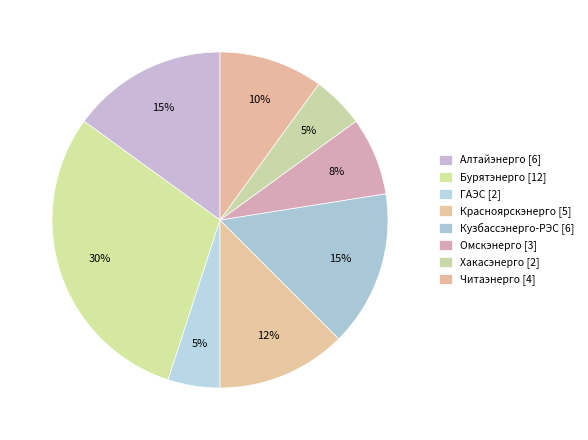

How many slices are in this pie chart?

8